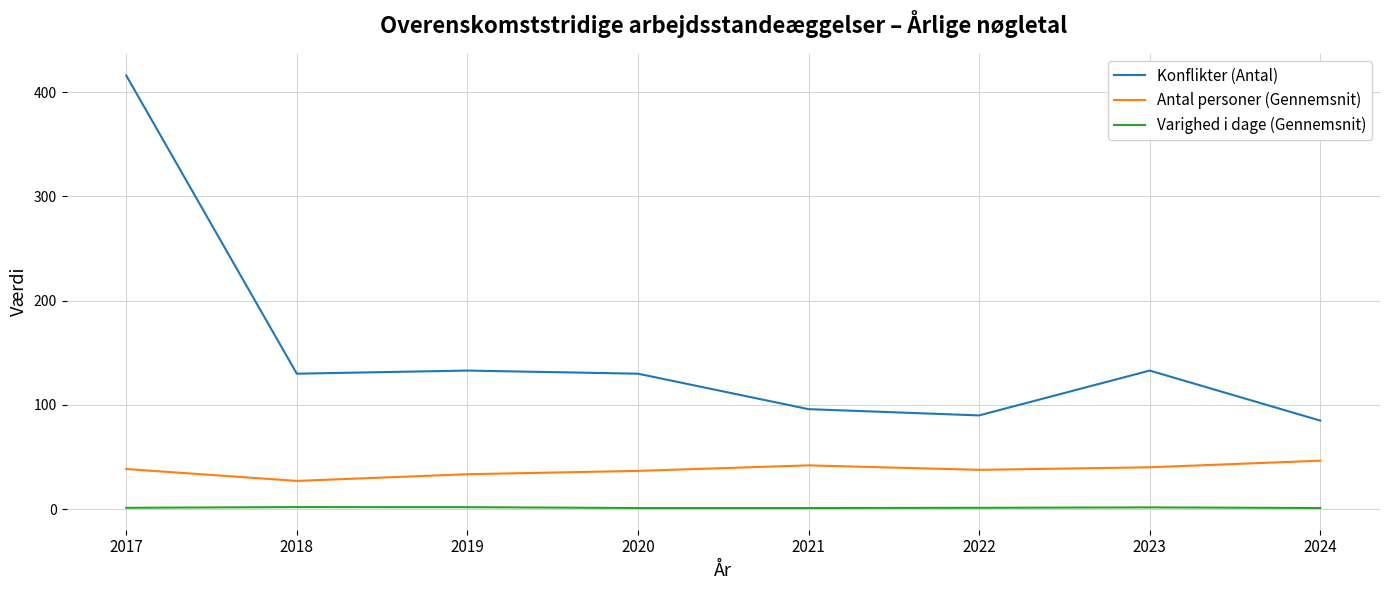

What is the highest value of the Antal personer (Gennemsnit) series?

46.6